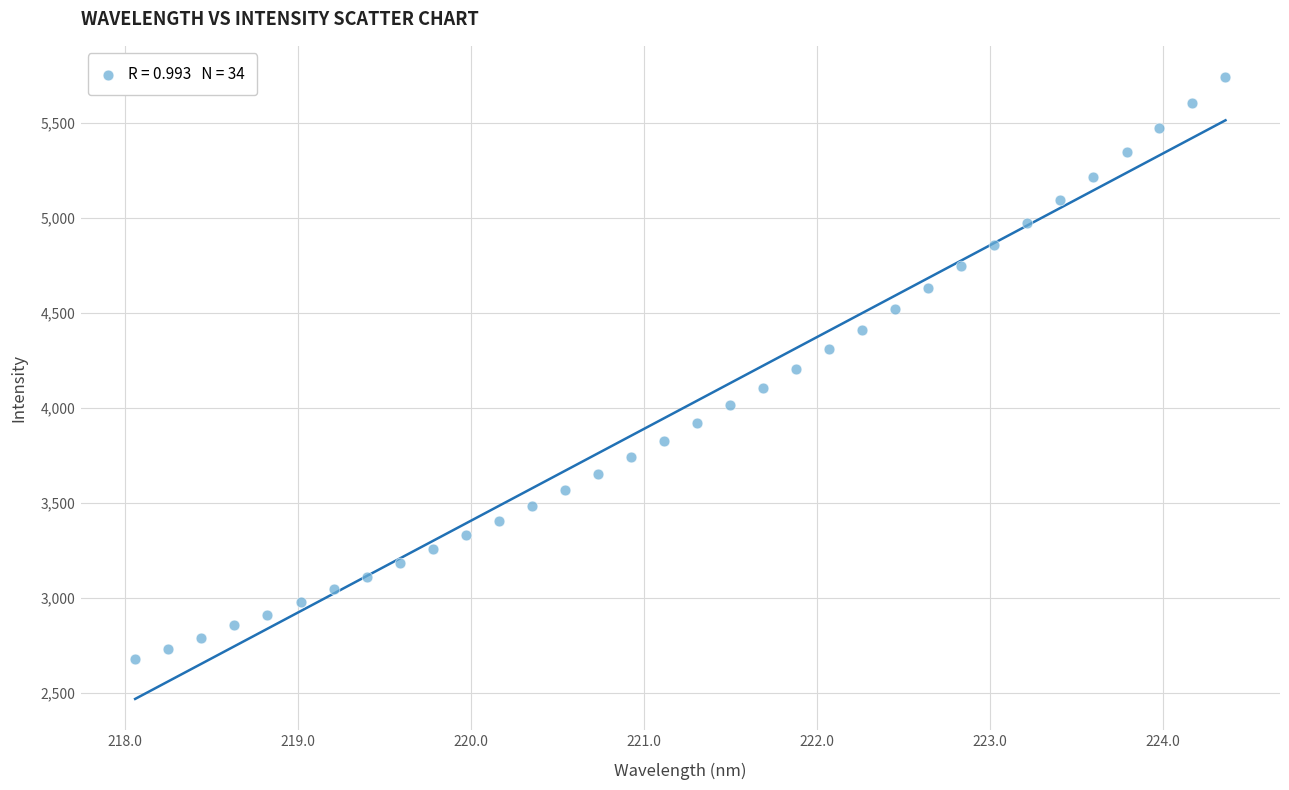

What is the range of X values (max minus min)?

6.3